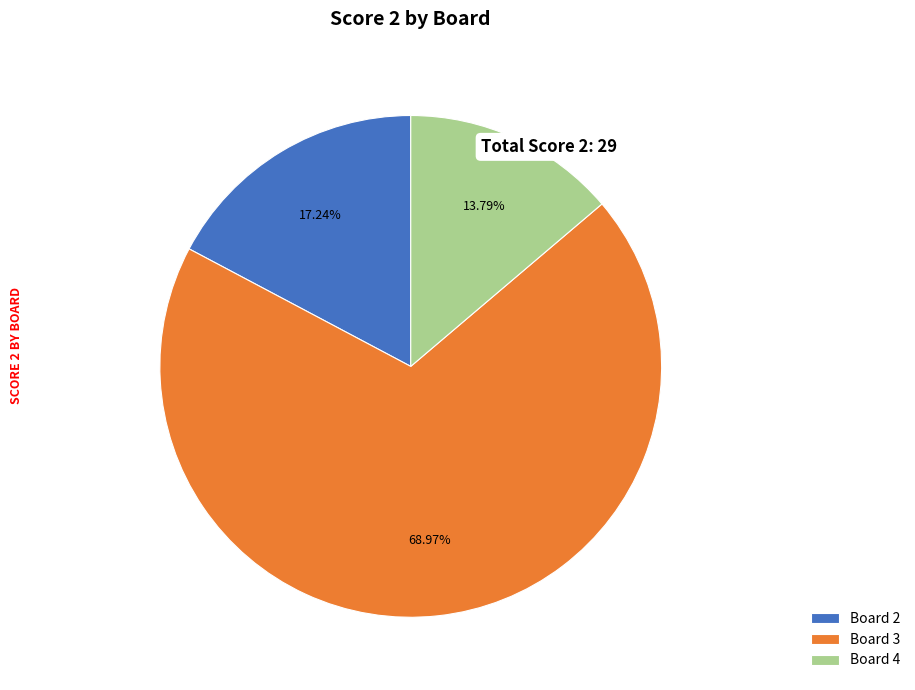

Which category accounts for the majority?

Board 3